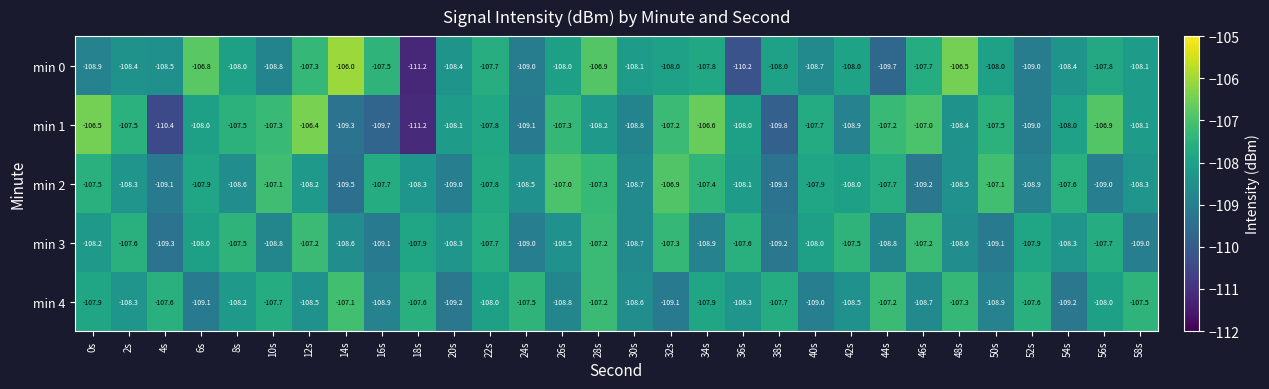

At which category does the chart reach its minimum across all series?

18s